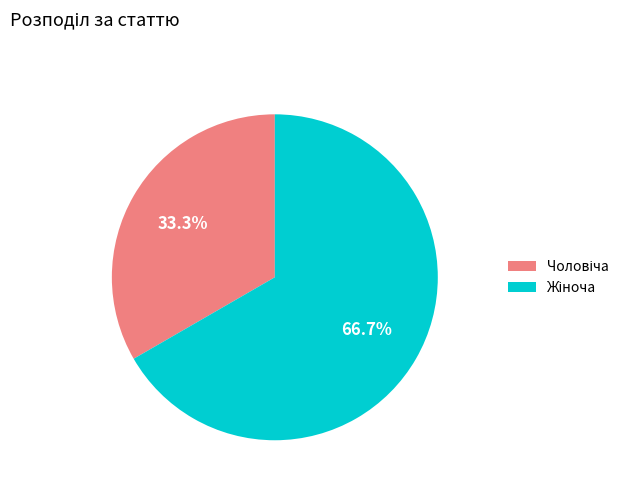

Count the number of slices in the pie.

2